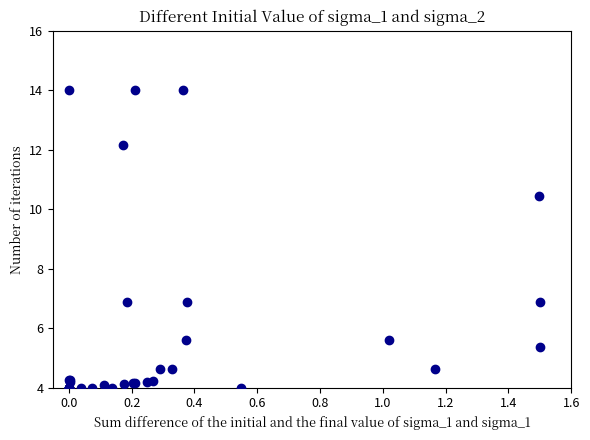

What Y value in the scatter plot is closest to 9?

10.4